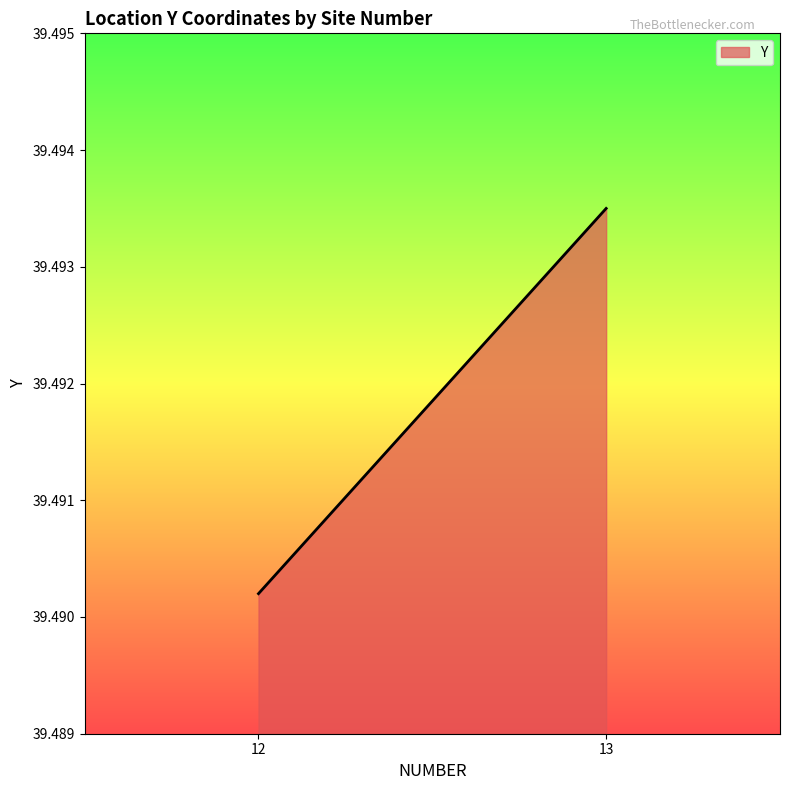

How many categories are shown in the chart?

2